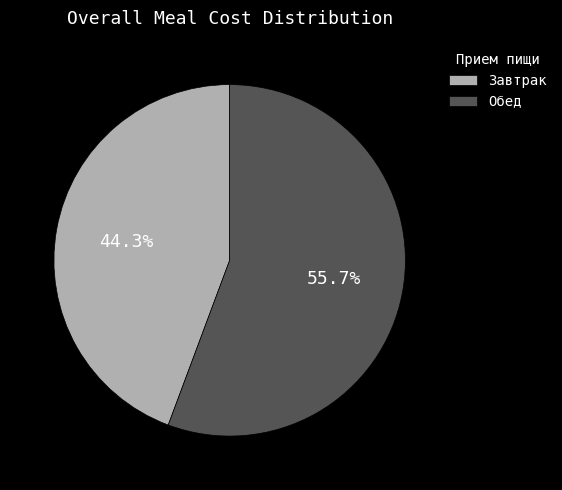

Count the number of slices in the pie.

2